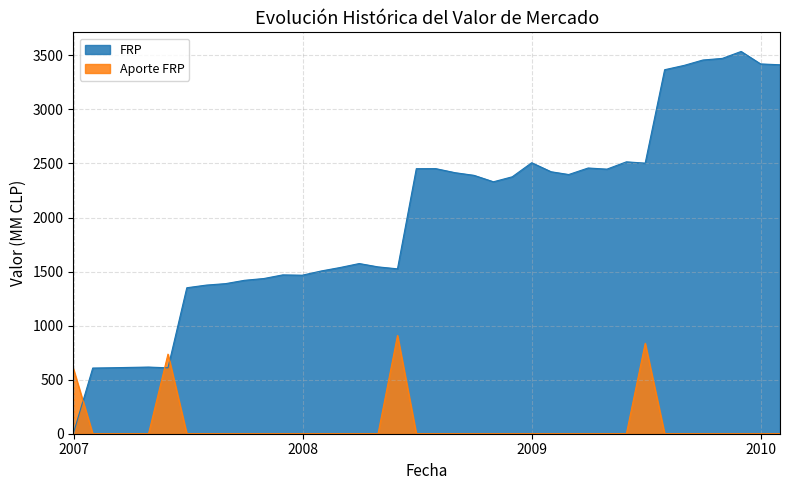

Reading right to left, transcribe all the data shown in this chart.

FRP: 2010-01-31=3413.0	2009-12-31=3420.8	2009-11-30=3536.2	2009-10-31=3471.9	2009-09-30=3457.0	2009-08-31=3407.1	2009-07-31=3367.2	2009-06-30=2503.1	2009-05-31=2515.2	2009-04-30=2447.6	2009-03-31=2458.1	2009-02-28=2397.7	2009-01-31=2423.4	2008-12-31=2506.8	2008-11-30=2376.8	2008-10-31=2330.7	2008-09-30=2390.2	2008-08-31=2414.5	2008-07-31=2452.3	2008-06-30=2451.7	2008-05-31=1525.3	2008-04-30=1543.4	2008-03-31=1574.3	2008-02-29=1537.0	2008-01-31=1506.3	2007-12-31=1466.3	2007-11-30=1469.3	2007-10-31=1435.9	2007-09-30=1419.2	2007-08-31=1388.5	2007-07-31=1374.8	2007-06-30=1350.3	2007-05-31=609.6	2007-04-30=616.7	2007-03-31=613.5	2007-02-28=610.0	2007-01-31=607.5	2006-12-31=0.1
Aporte FRP: 2010-01-31=0.0	2009-12-31=0.0	2009-11-30=0.0	2009-10-31=0.0	2009-09-30=0.0	2009-08-31=0.0	2009-07-31=0.0	2009-06-30=836.7	2009-05-31=0.0	2009-04-30=0.0	2009-03-31=0.0	2009-02-28=0.0	2009-01-31=0.0	2008-12-31=0.0	2008-11-30=0.0	2008-10-31=0.0	2008-09-30=0.0	2008-08-31=0.0	2008-07-31=0.0	2008-06-30=0.0	2008-05-31=909.1	2008-04-30=0.0	2008-03-31=0.0	2008-02-29=0.0	2008-01-31=0.0	2007-12-31=0.0	2007-11-30=0.0	2007-10-31=0.0	2007-09-30=0.0	2007-08-31=0.0	2007-07-31=0.0	2007-06-30=0.0	2007-05-31=736.4	2007-04-30=0.0	2007-03-31=0.0	2007-02-28=0.0	2007-01-31=0.0	2006-12-31=604.5